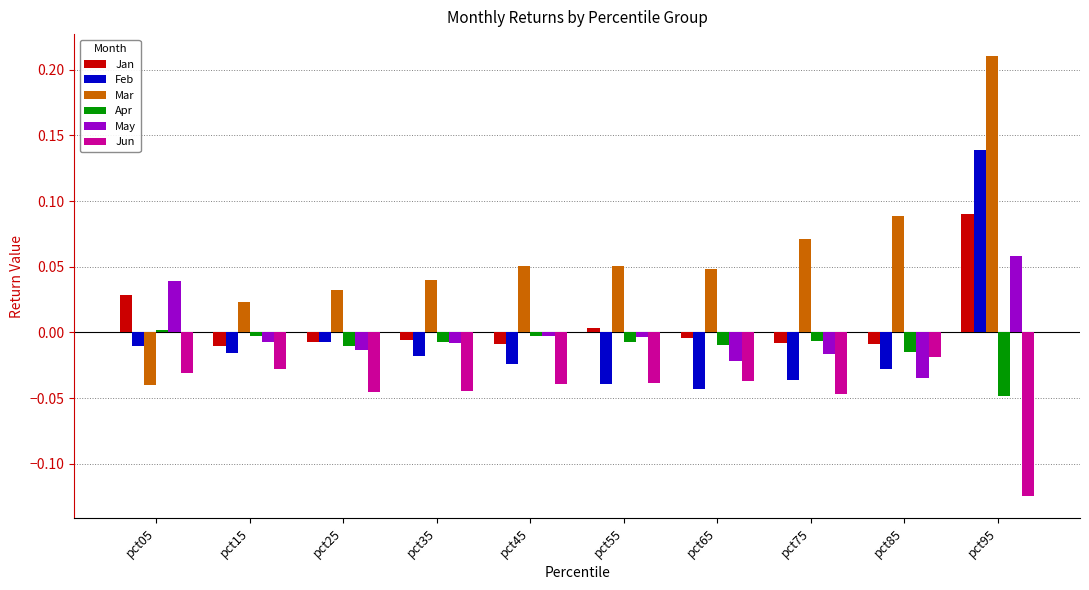

Which label corresponds to the smallest value in the chart?

pct95